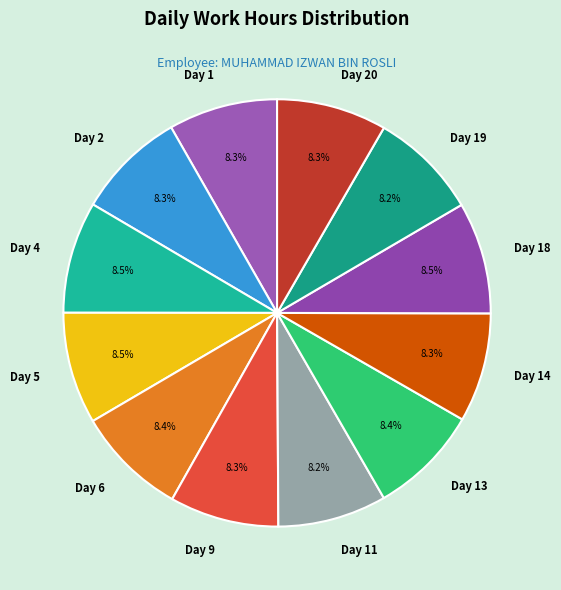

Approximately how many times larger is the value at Day 6 compared to Day 2?

1.0